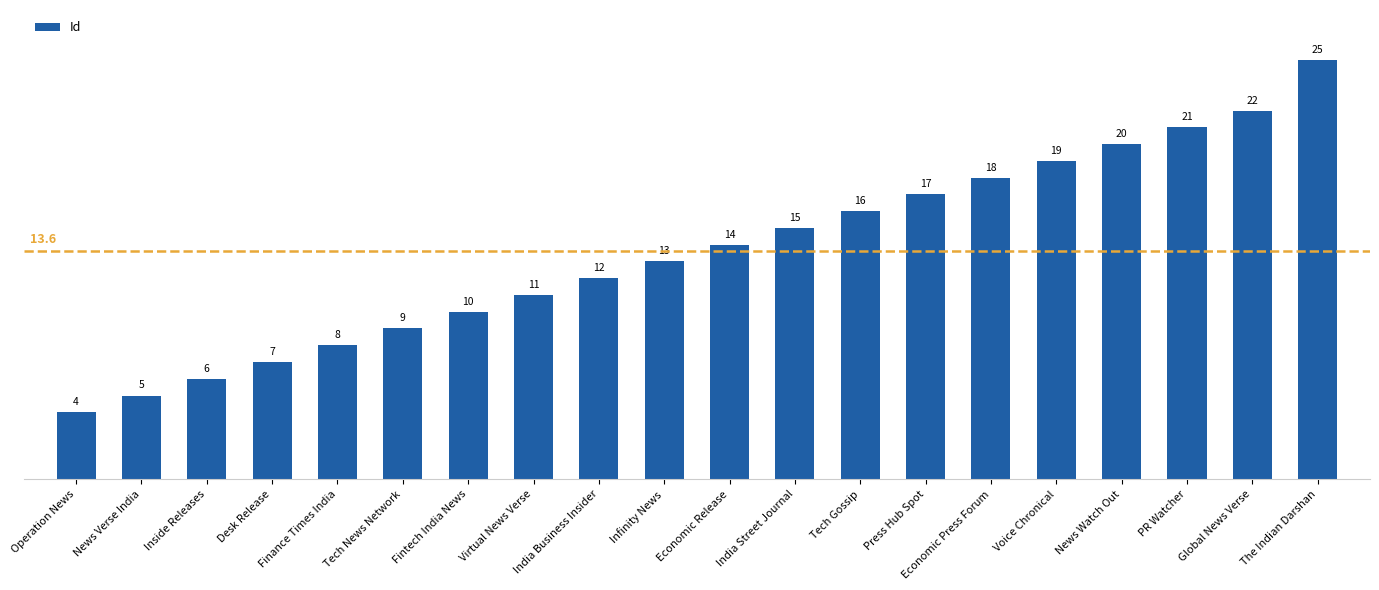

Are the bars grouped side by side (vs. stacked)?

No